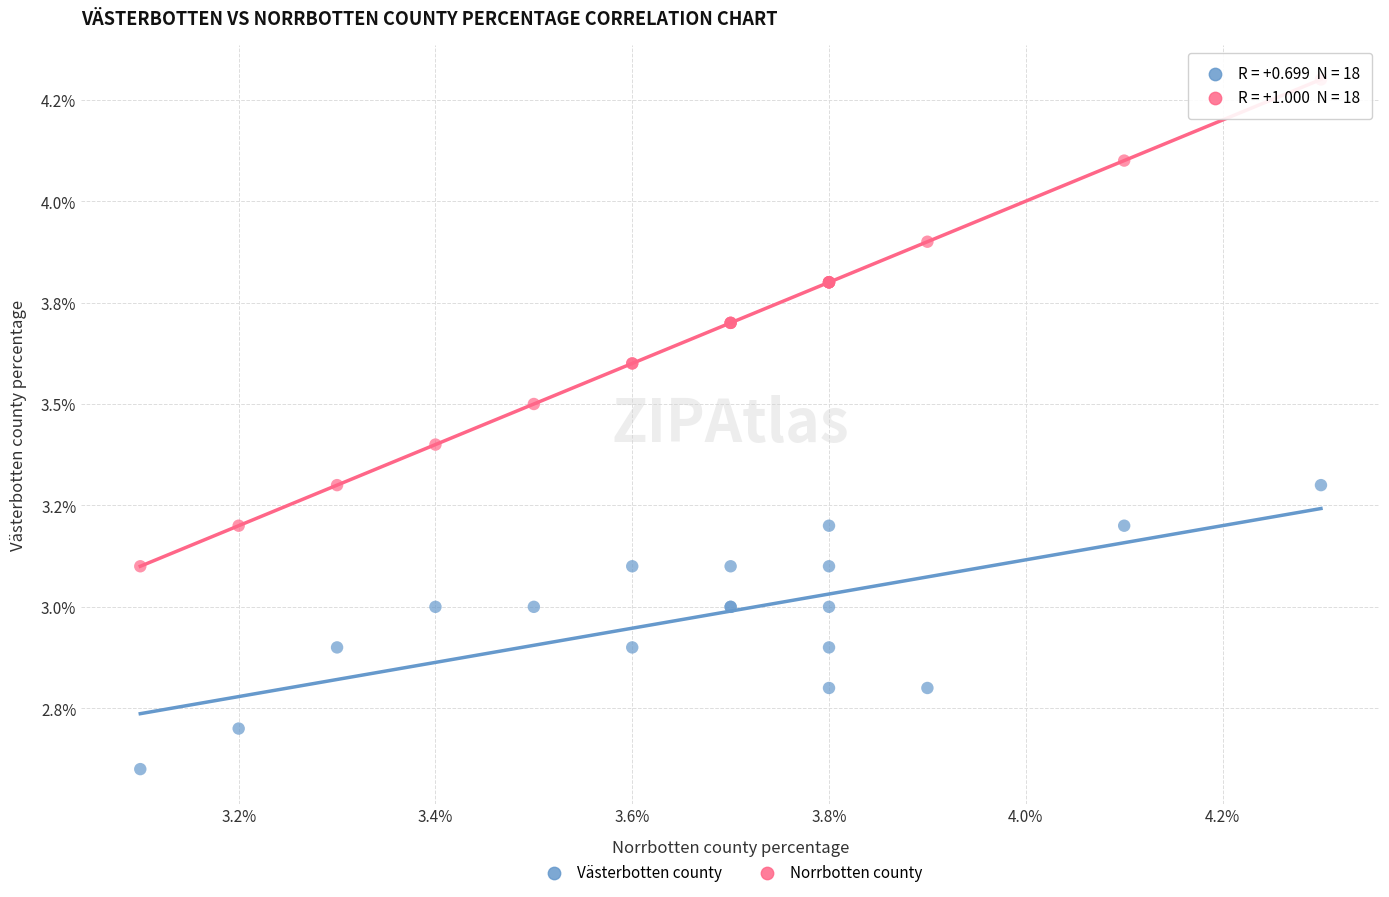

Which series contains the lowest Y value?

Västerbotten county